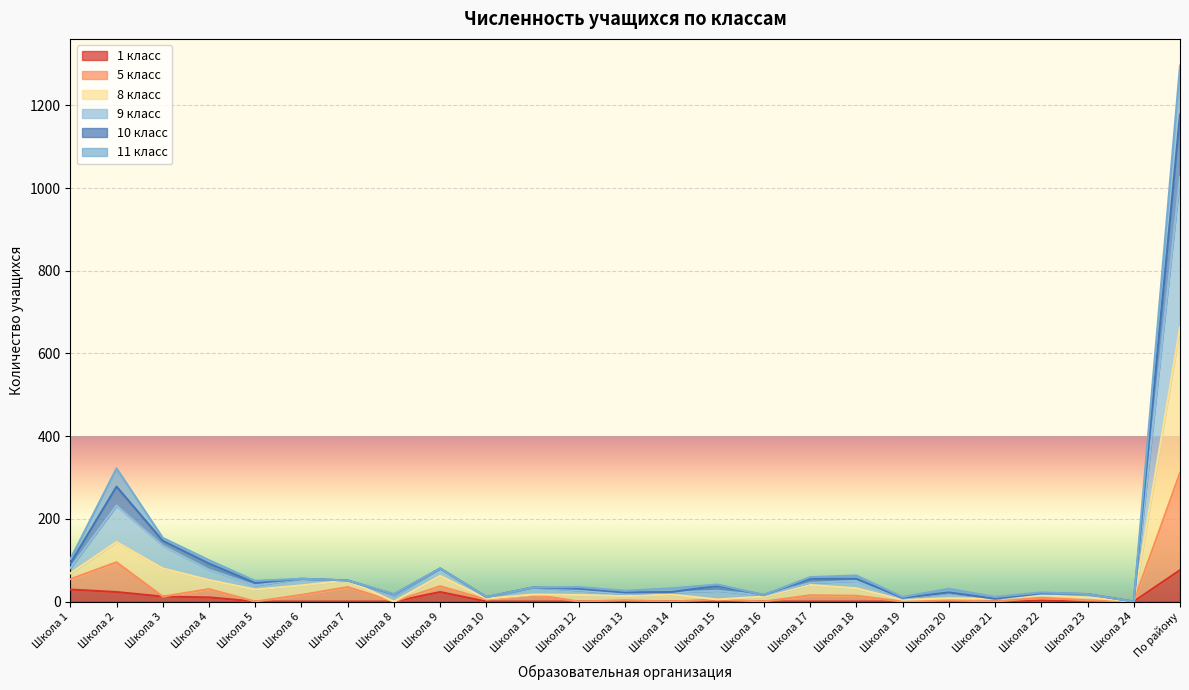

Does the chart display data point markers on the line(s)?

No